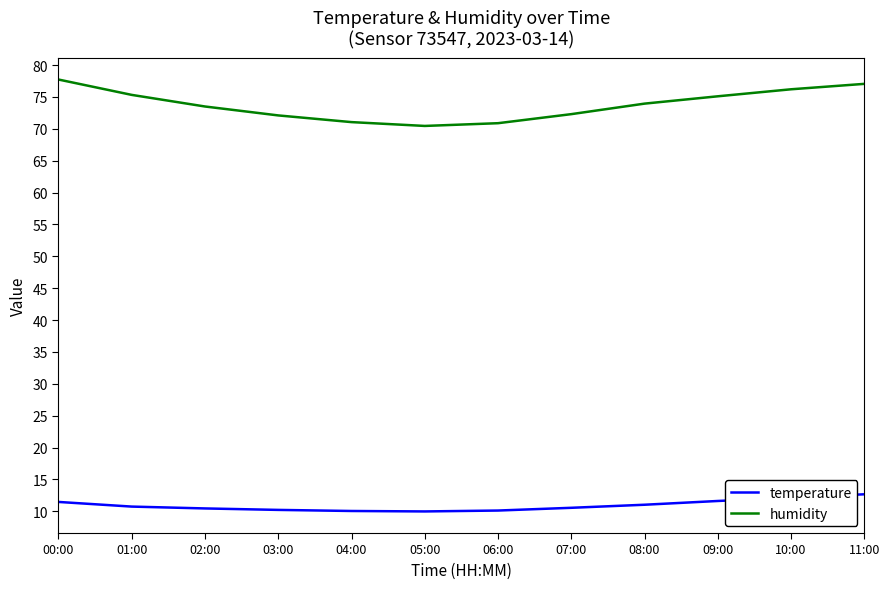

Rank the series by their maximum value, from highest to lowest.

humidity, temperature